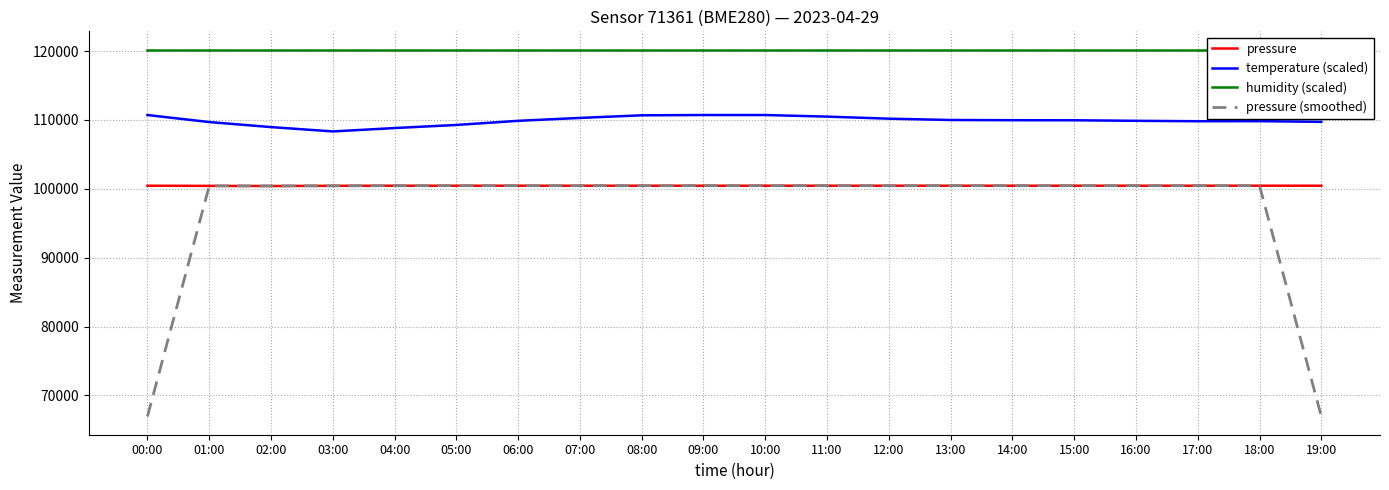

What are all the series names shown in the legend?

pressure, temperature (scaled), humidity (scaled), pressure (smoothed)